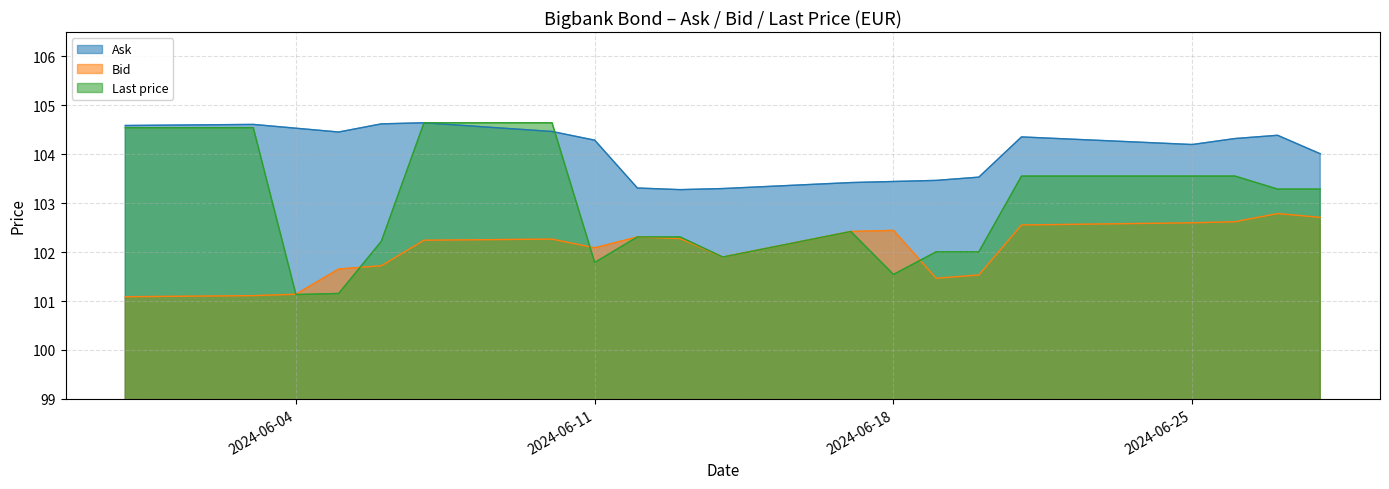

What are all the series names shown in the legend?

Ask, Bid, Last price